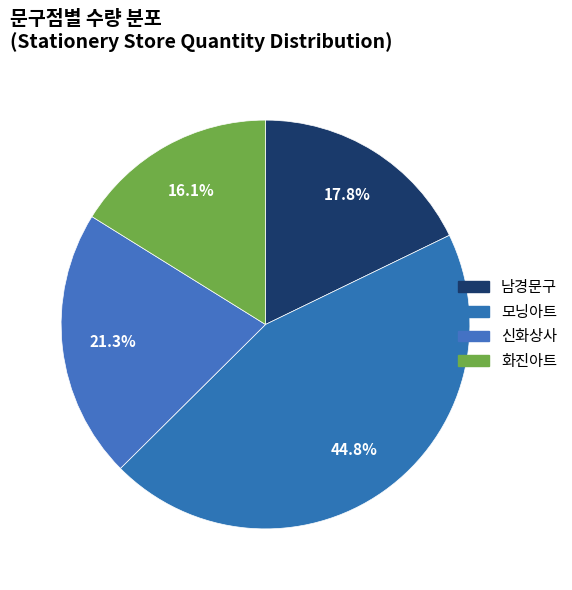

Count the number of slices in the pie.

4